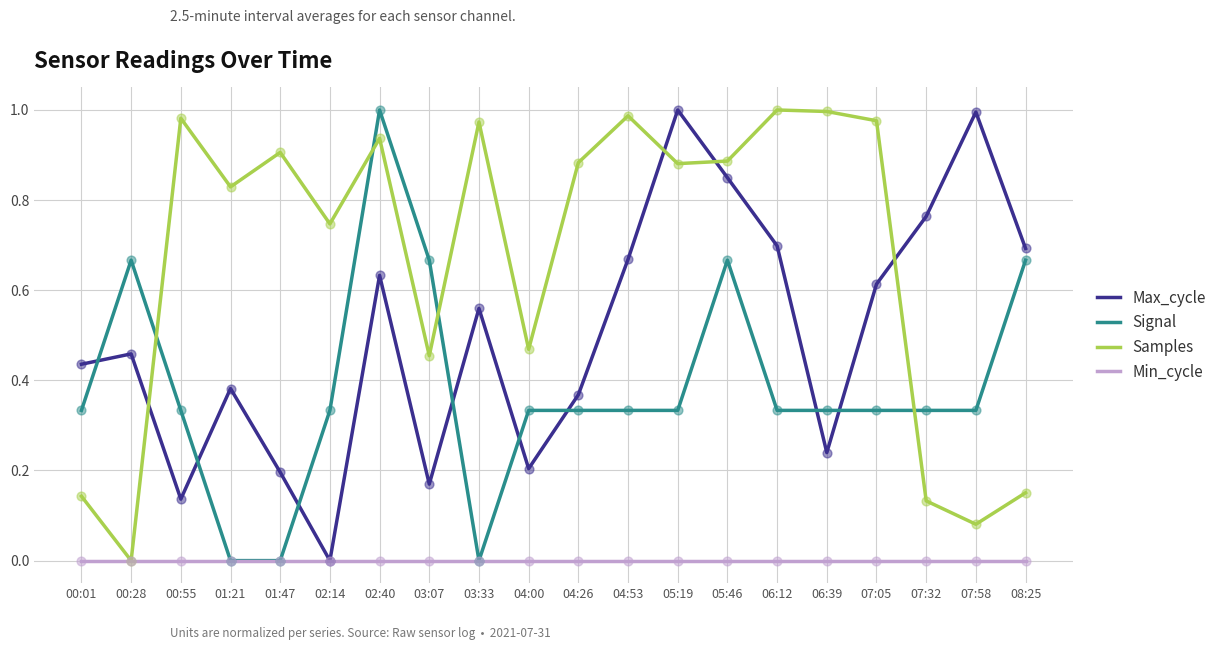

At how many categories does at least one series exceed 0?

20